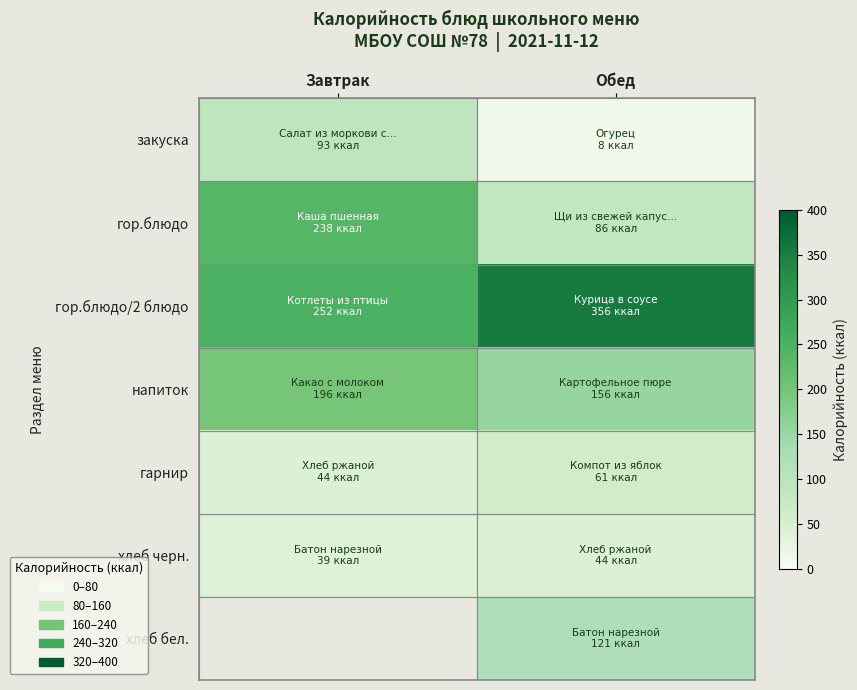

What is the maximum value for гор.блюдо/2 блюдо?

356.2